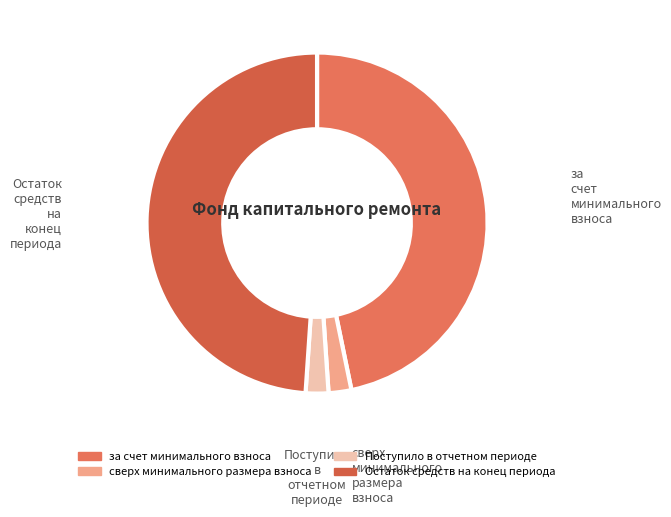

What is the largest slice in the pie chart?

Остаток средств на конец периода